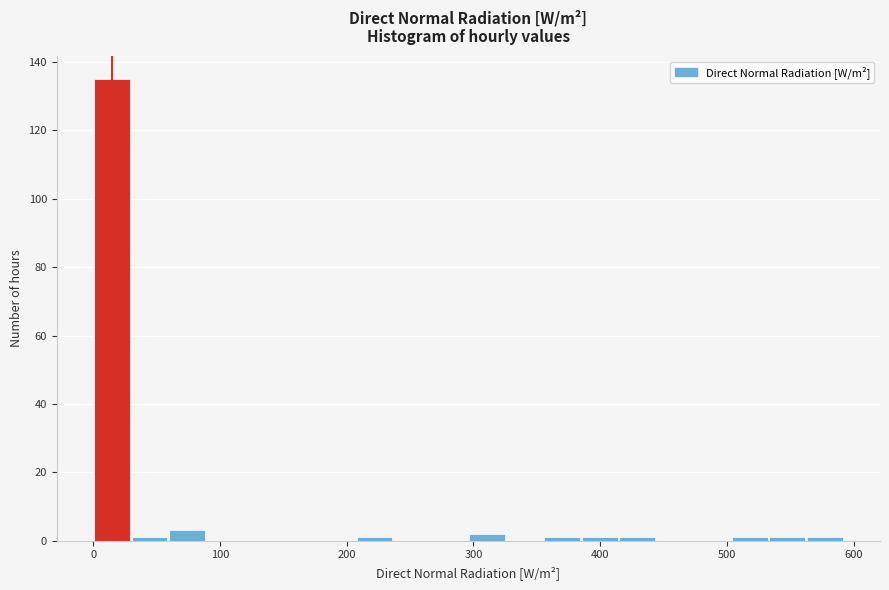

Read against the x-axis, roughly where is the centre of the tallest bar?

10